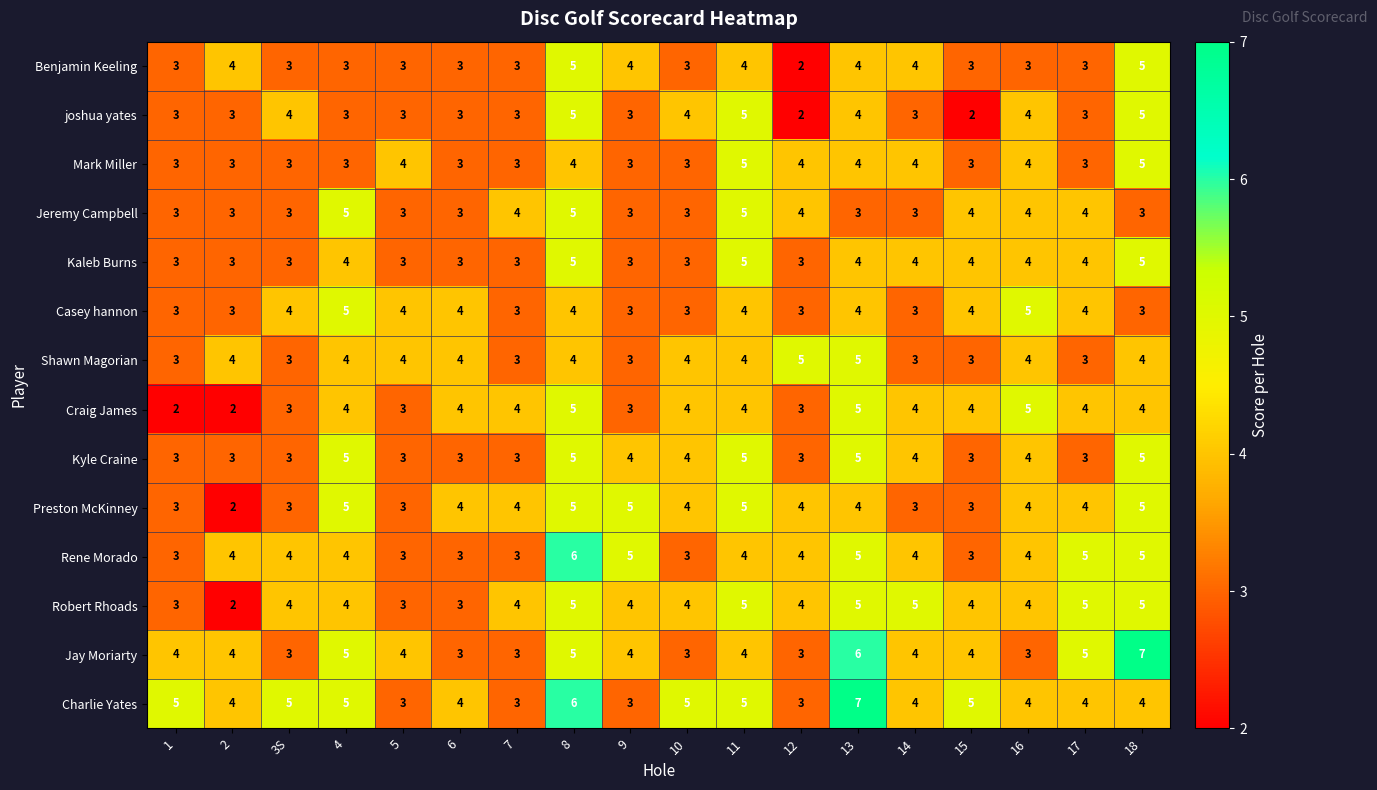

Read the Jeremy Campbell value at 4.

5